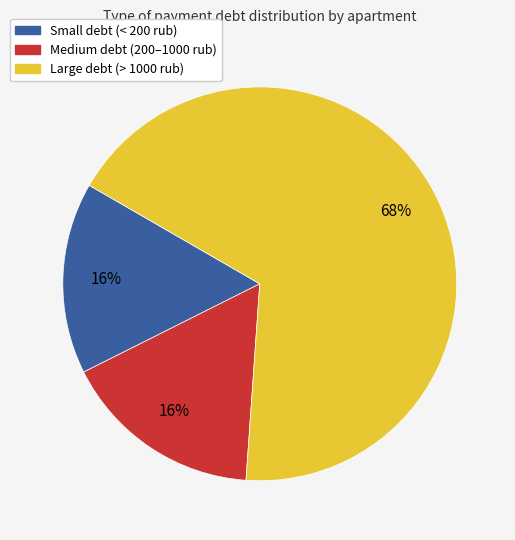

To the nearest percent, what is the difference between the largest and smallest slice percentages?

52%